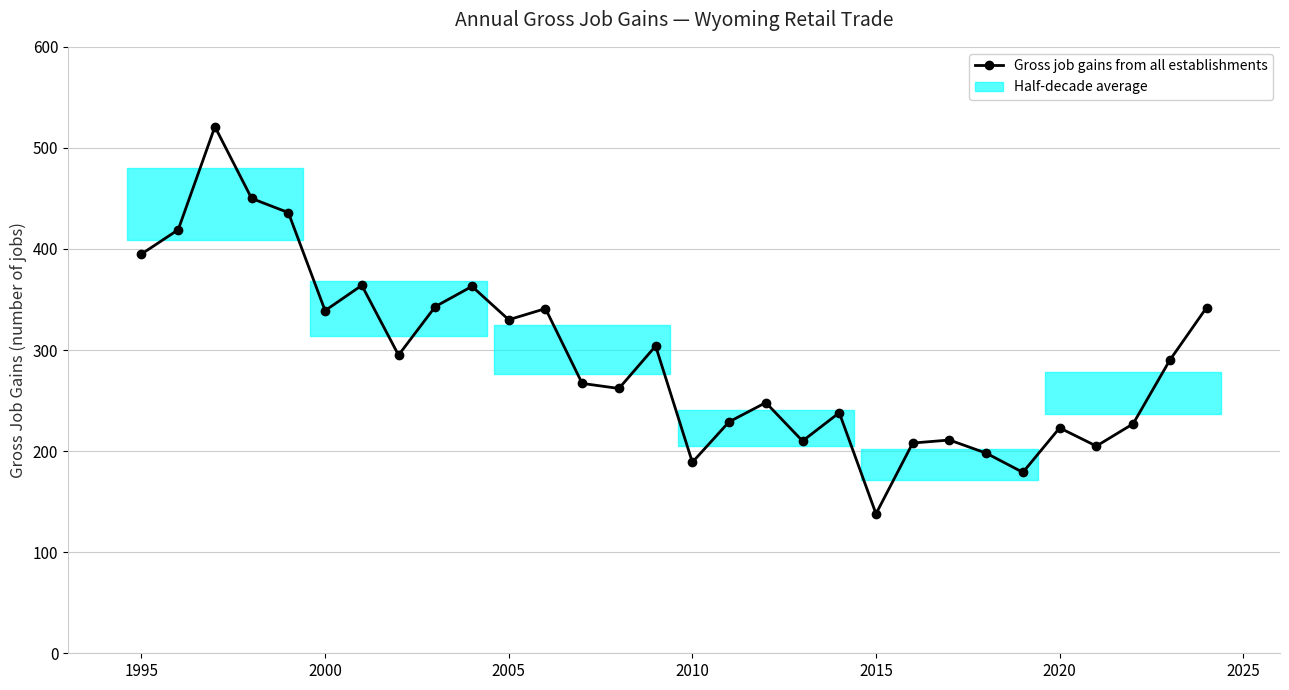

What is the value of the 18th point from the left?

248